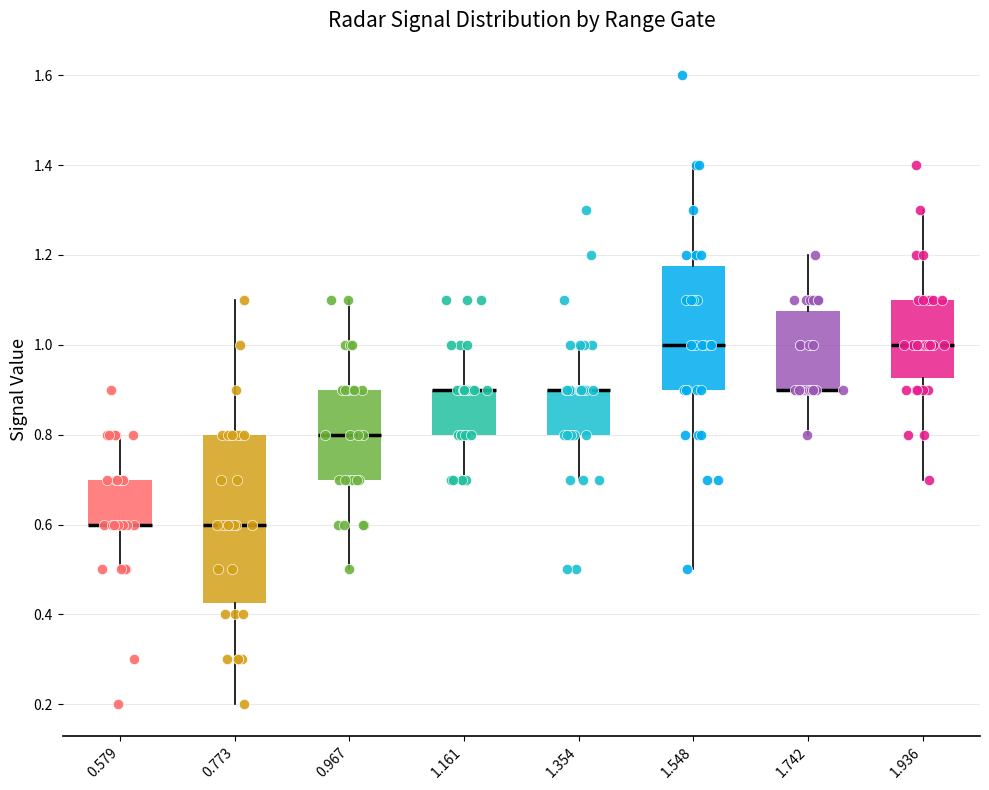

Reading left to right, transcribe this box plot: for each box, give where its median line is, the range the box spans, and where its two whiskers end, as read against the y-axis. The values are not printed on the chart, so give them approximately, as read against the axis.

0.579: median 0.60 (drawn on the box's lower edge), box 0.60 to 0.70, whiskers 0.50 to 0.80
0.773: median 0.60, box 0.42 to 0.80, whiskers 0.20 to 1.10
0.967: median 0.80, box 0.70 to 0.90, whiskers 0.50 to 1.10
1.161: median 0.90 (drawn on the box's upper edge), box 0.80 to 0.90, whiskers 0.70 to 1.00
1.354: median 0.90 (drawn on the box's upper edge), box 0.80 to 0.90, whiskers 0.70 to 1.00
1.548: median 1.00, box 0.90 to 1.18, whiskers 0.50 to 1.40
1.742: median 0.90 (drawn on the box's lower edge), box 0.90 to 1.08, whiskers 0.80 to 1.20
1.936: median 1.00, box 0.92 to 1.10, whiskers 0.70 to 1.30